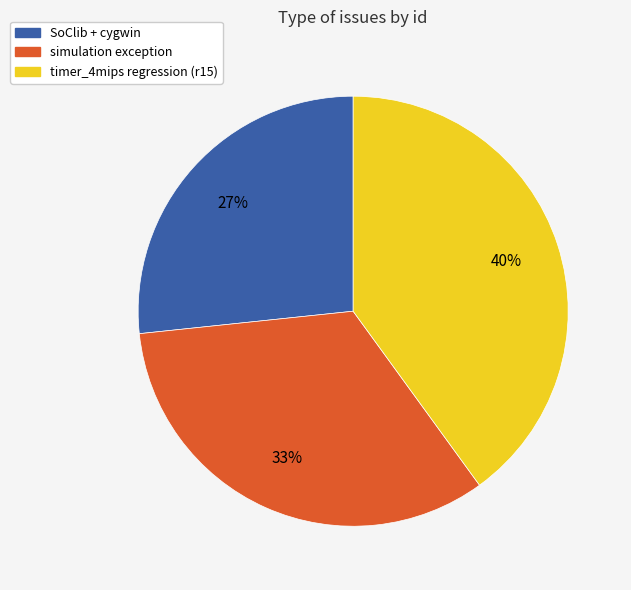

Does SoClib + cygwin account for over 50% of the chart?

No